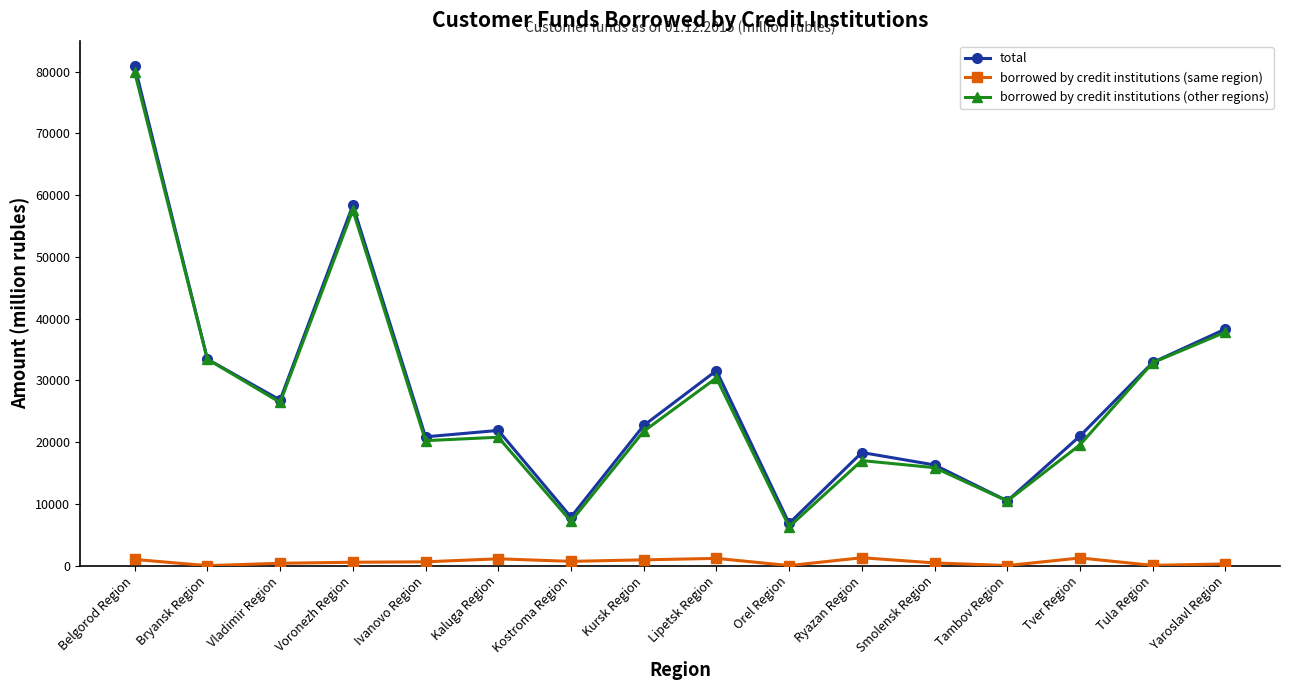

Which series has the largest total across all categories?

total